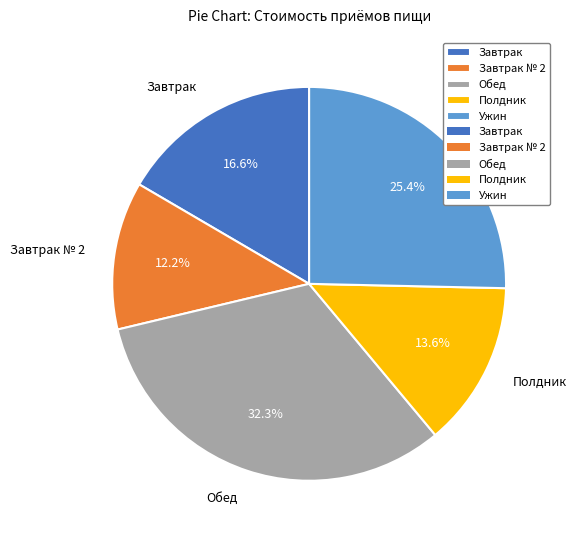

The Завтрак slice represents 29% of the pie. True or false?

False